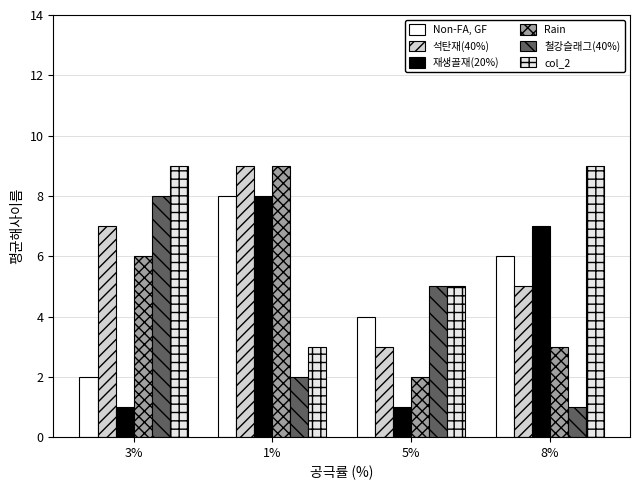

Which series has the largest range (max minus min)?

재생골재(20%)